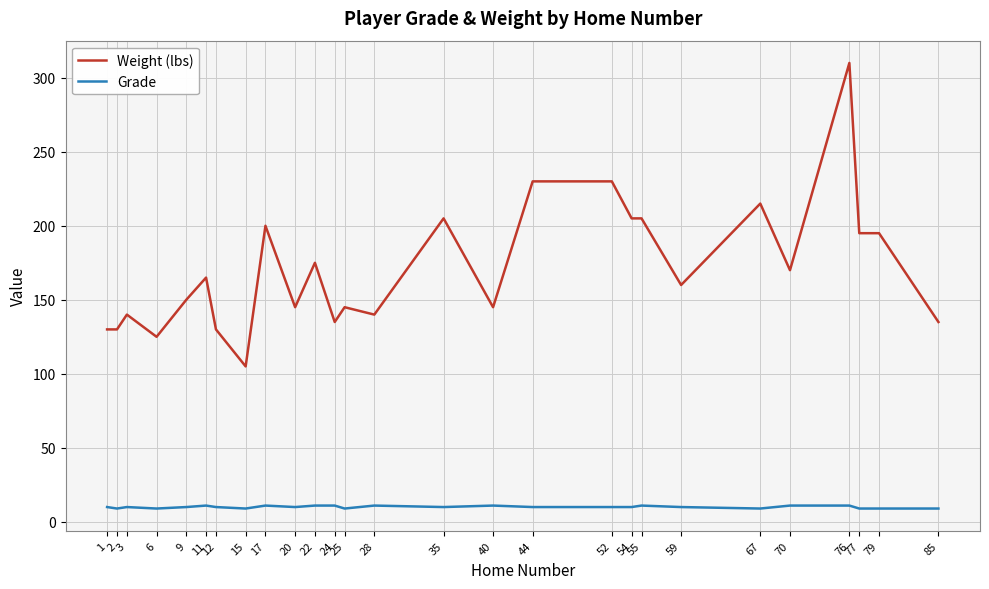

True or false: Weight (lbs) has a value of 195 at 77.

True